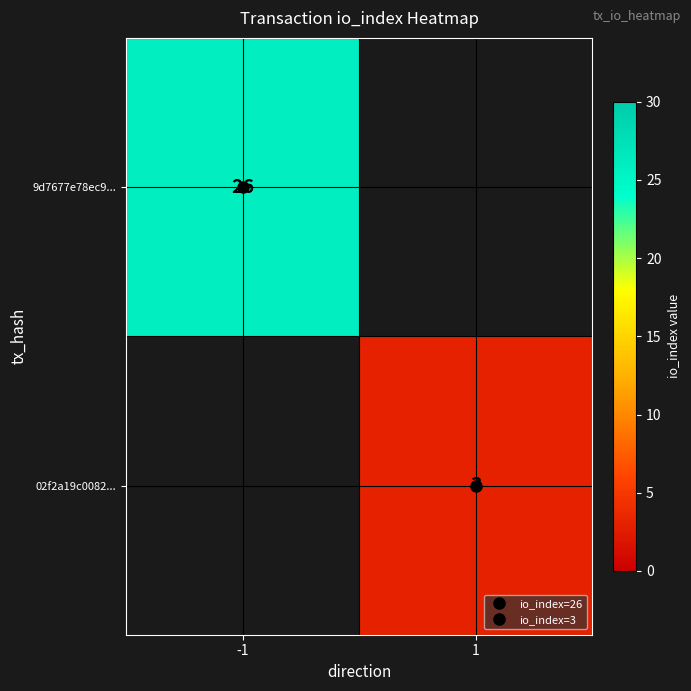

At which label does 02f2a19c0082... reach its peak?

-1